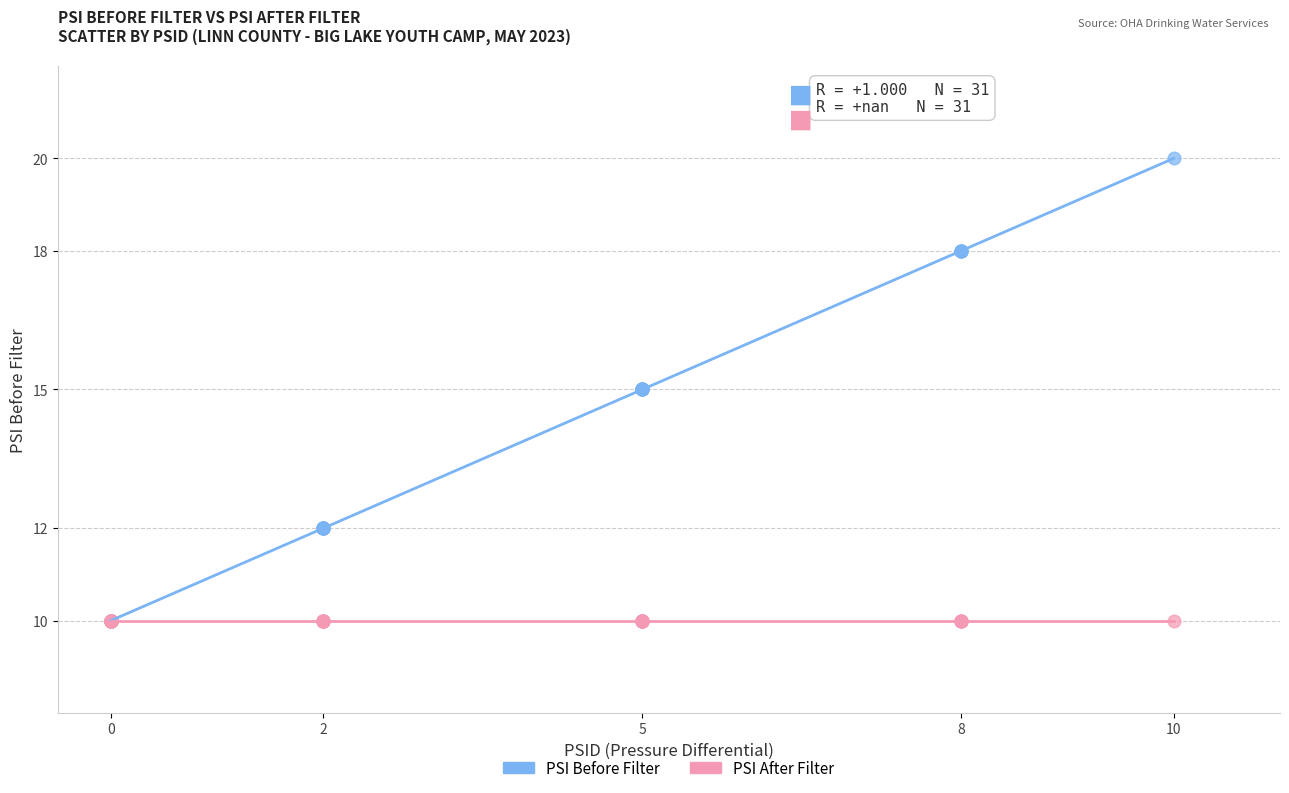

What are all the series names shown in the legend?

PSI Before Filter, PSI After Filter